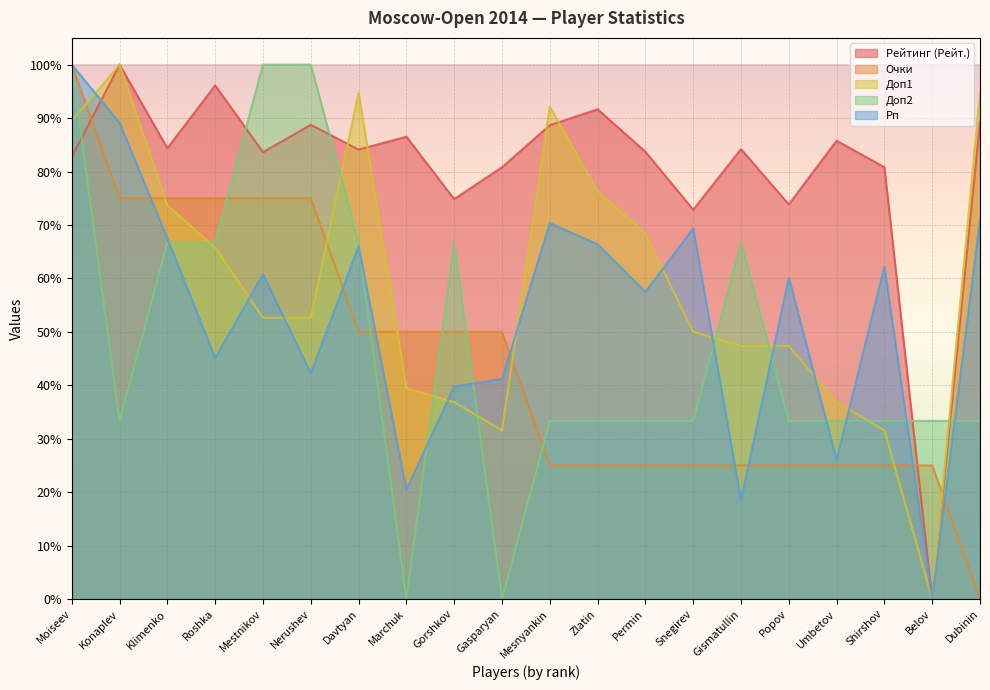

Which series has the largest range (max minus min)?

Рейтинг (Рейт.)